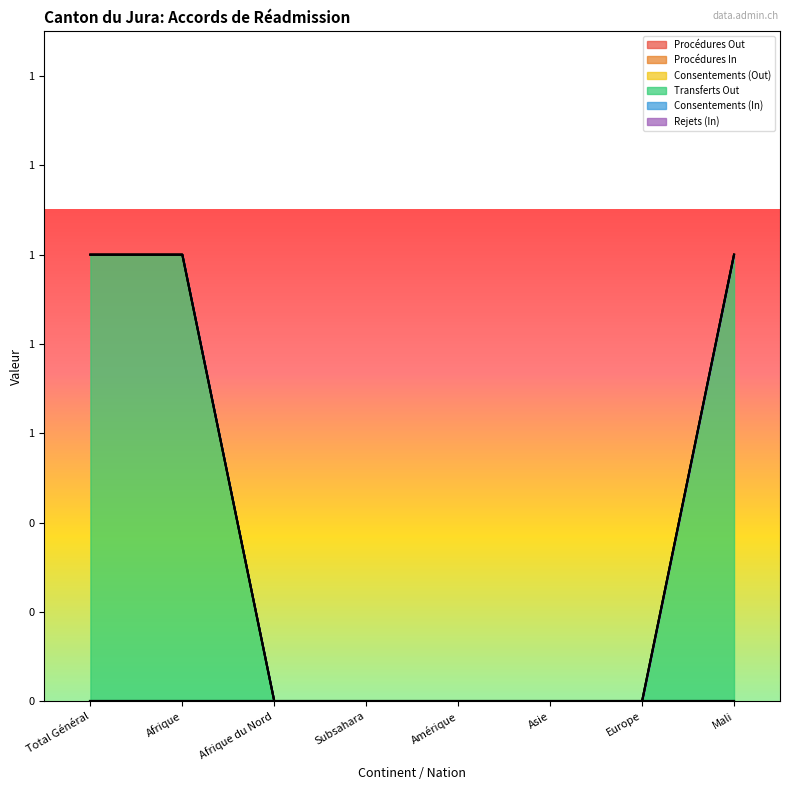

Does the chart display data point markers on the line(s)?

No